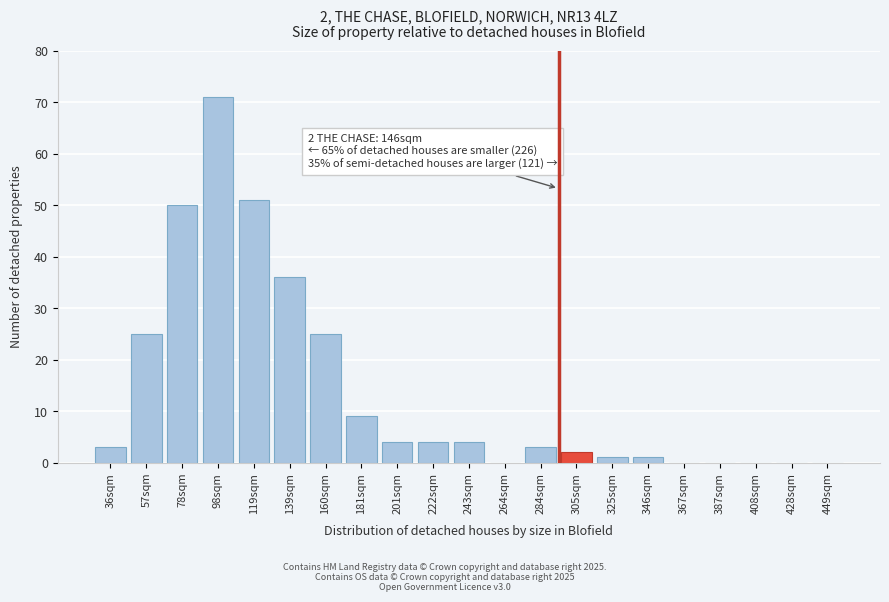

Reading right to left, extract all data points from this chart.

449sqm=0	428sqm=0	408sqm=0	387sqm=0	367sqm=0	346sqm=1	325sqm=1	305sqm=2	284sqm=3	264sqm=0	243sqm=4	222sqm=4	201sqm=4	181sqm=9	160sqm=25	139sqm=36	119sqm=51	98sqm=71	78sqm=50	57sqm=25	36sqm=3